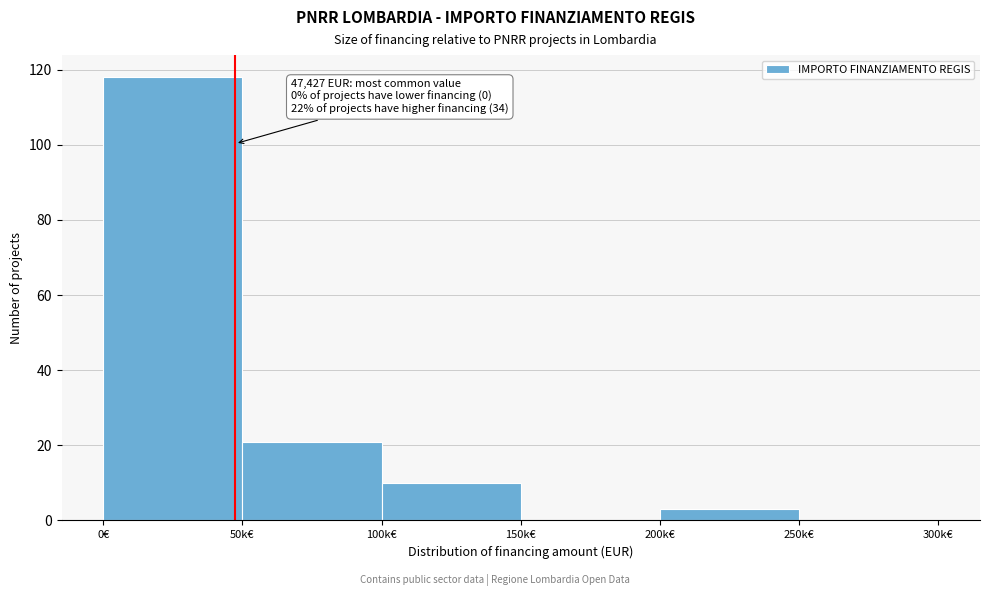

Reading left to right, transcribe all the data shown in this chart.

0€=118	50k€=21	100k€=10	150k€=0	200k€=3	250k€=0